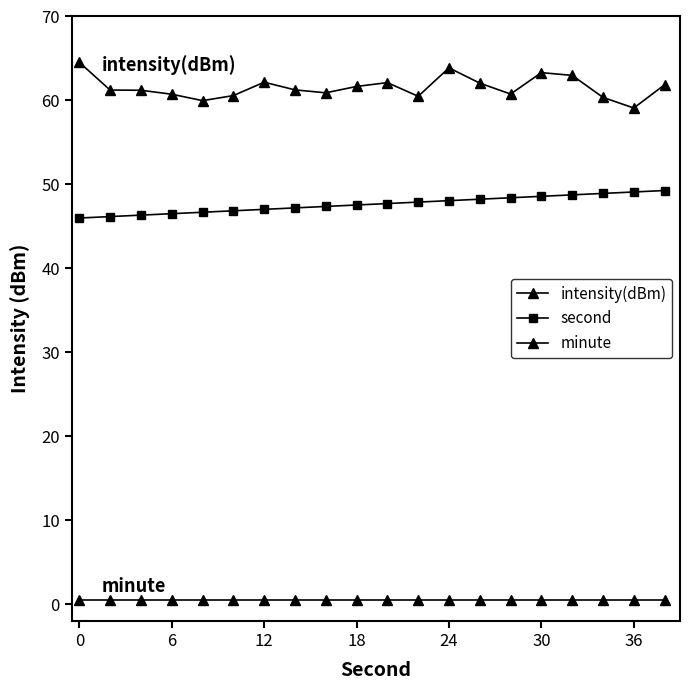

What is the value of the intensity(dBm) point at the 17th from the left?

63.0